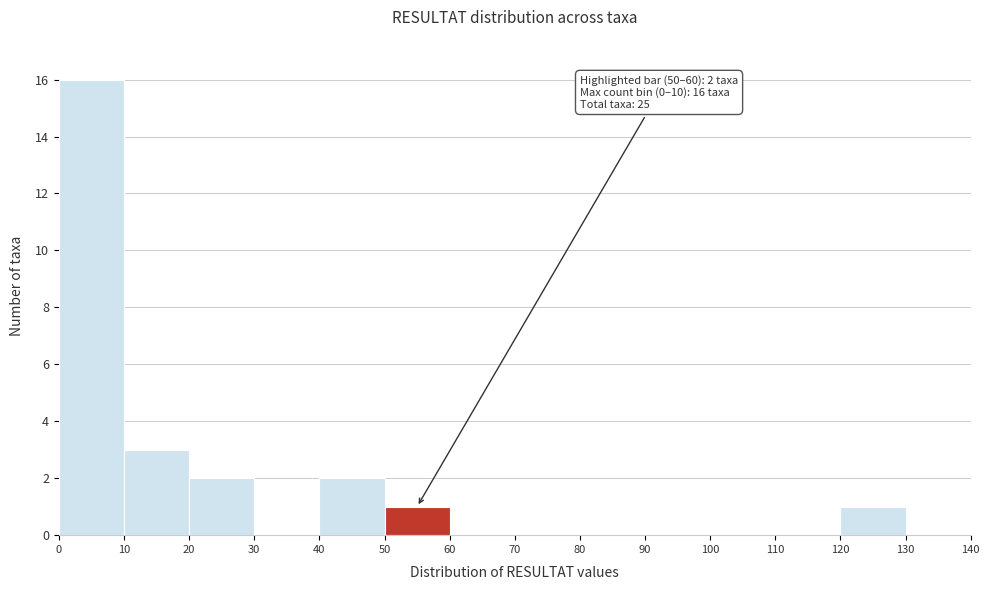

Which range on the x-axis has the tallest bar?

0 to 10